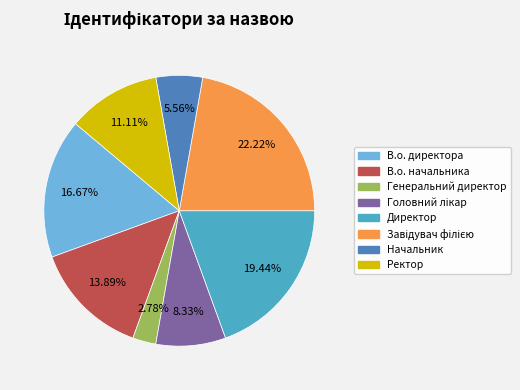

Combined, what portion of the pie is Генеральний директор and Начальник?

8.3%